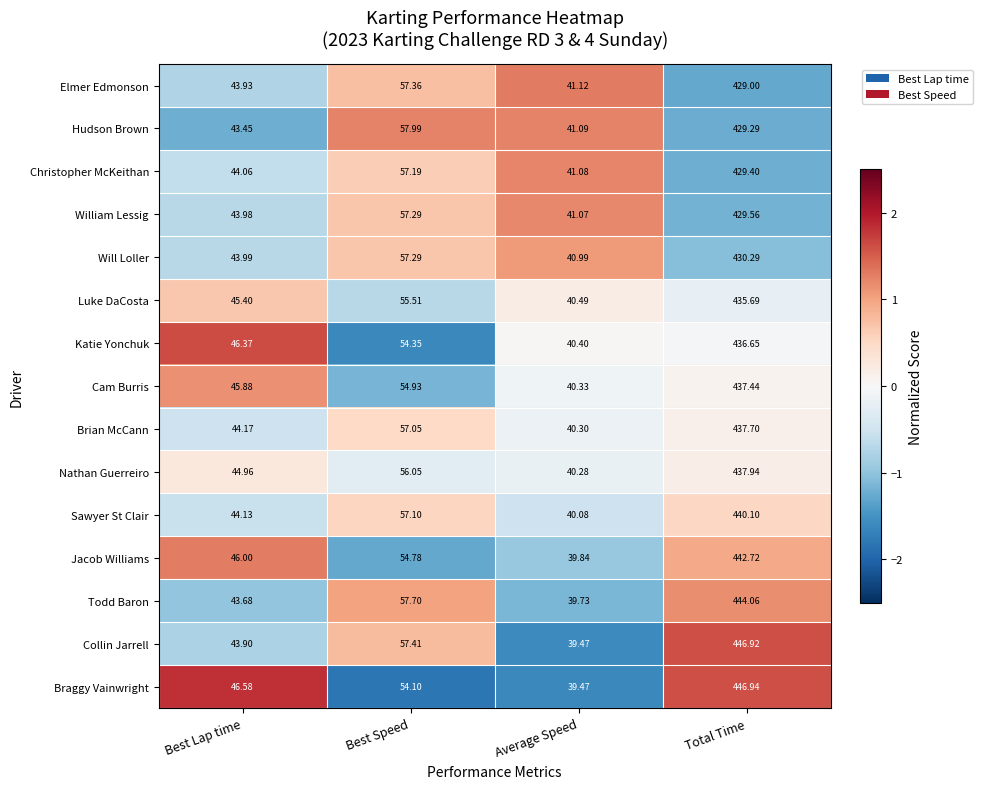

How many data points in William Lessig are less than 57?

2